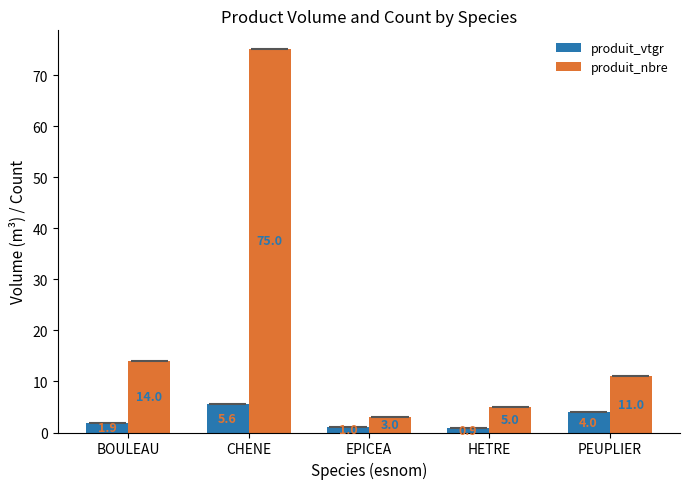

Reading right to left, what are all the values shown in this chart?

produit_vtgr: PEUPLIER=4.0	HETRE=0.9	EPICEA=1.0	CHENE=5.6	BOULEAU=1.9
produit_nbre: PEUPLIER=11.0	HETRE=5.0	EPICEA=3.0	CHENE=75.0	BOULEAU=14.0